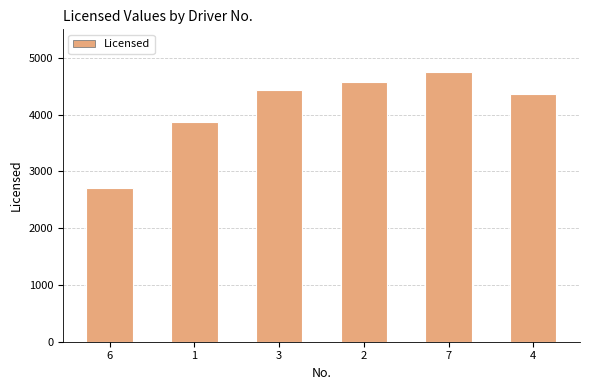

How many bars are there in total?

6